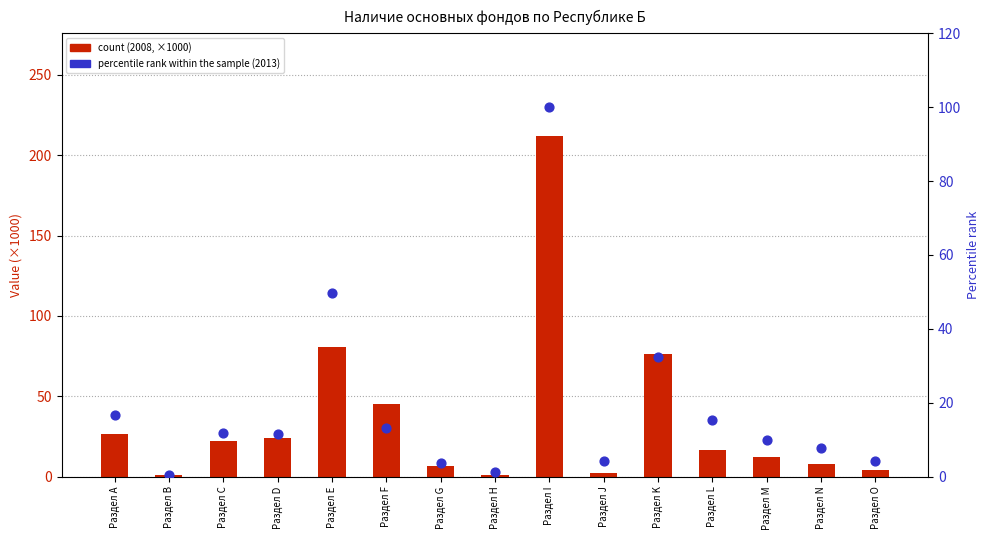

Which series has the largest total across all categories?

count (2008, ×1000)